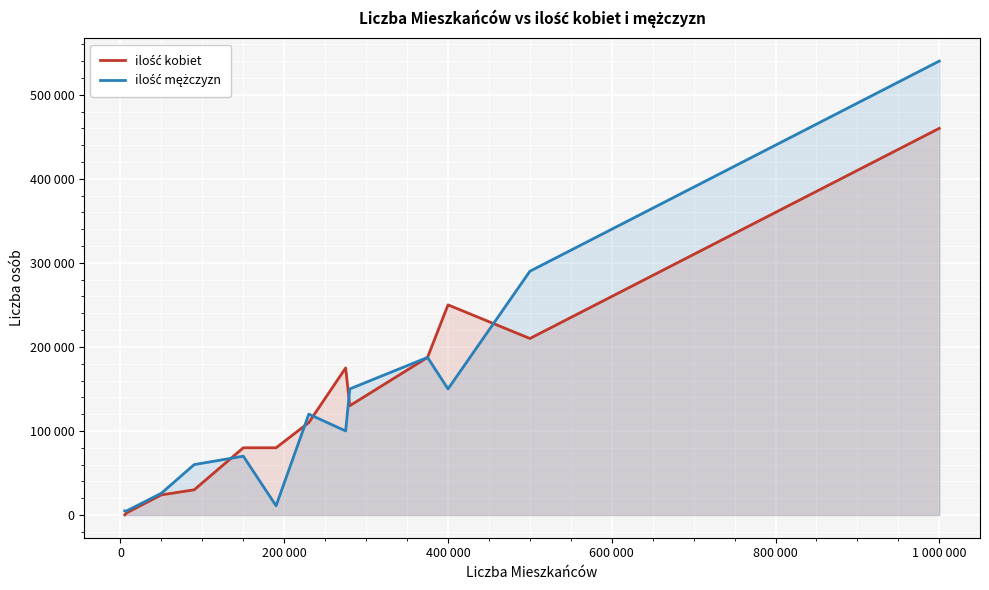

In ilość kobiet, how many points are higher than both neighbors (excluding endpoints)?

2